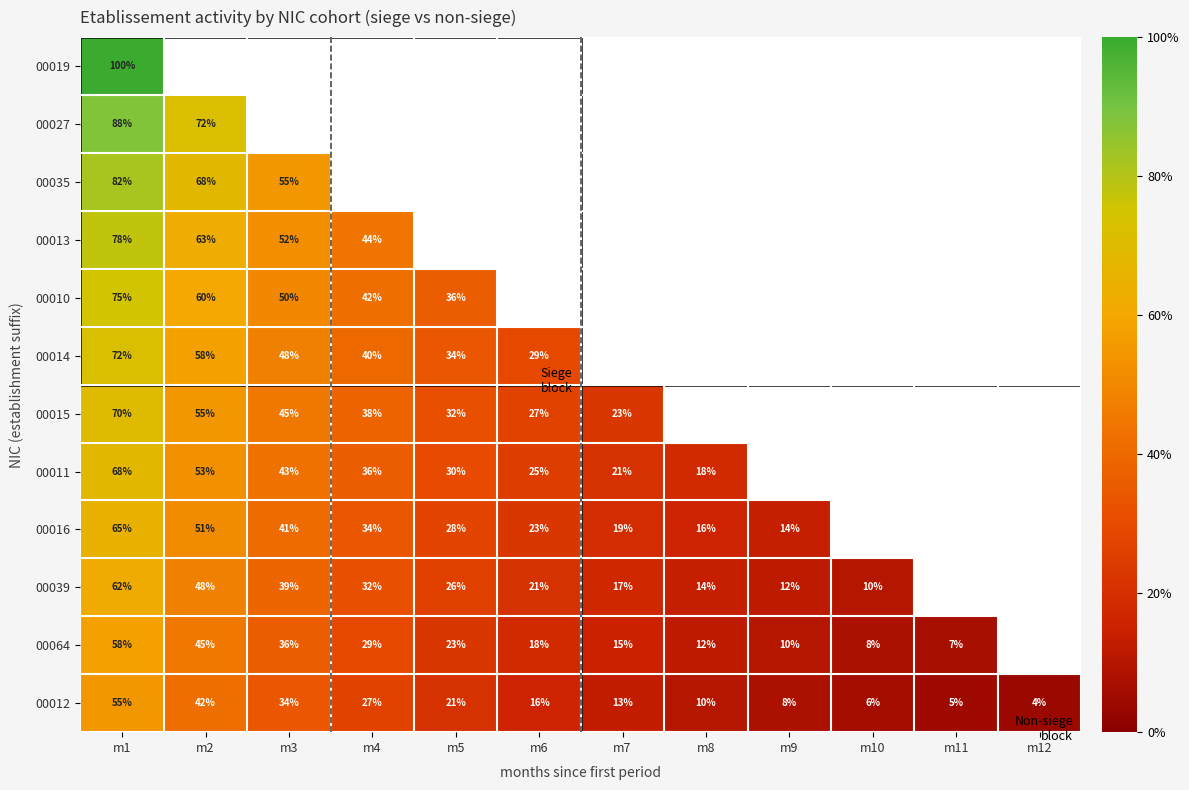

What is the difference between the highest and lowest values at m1?

45